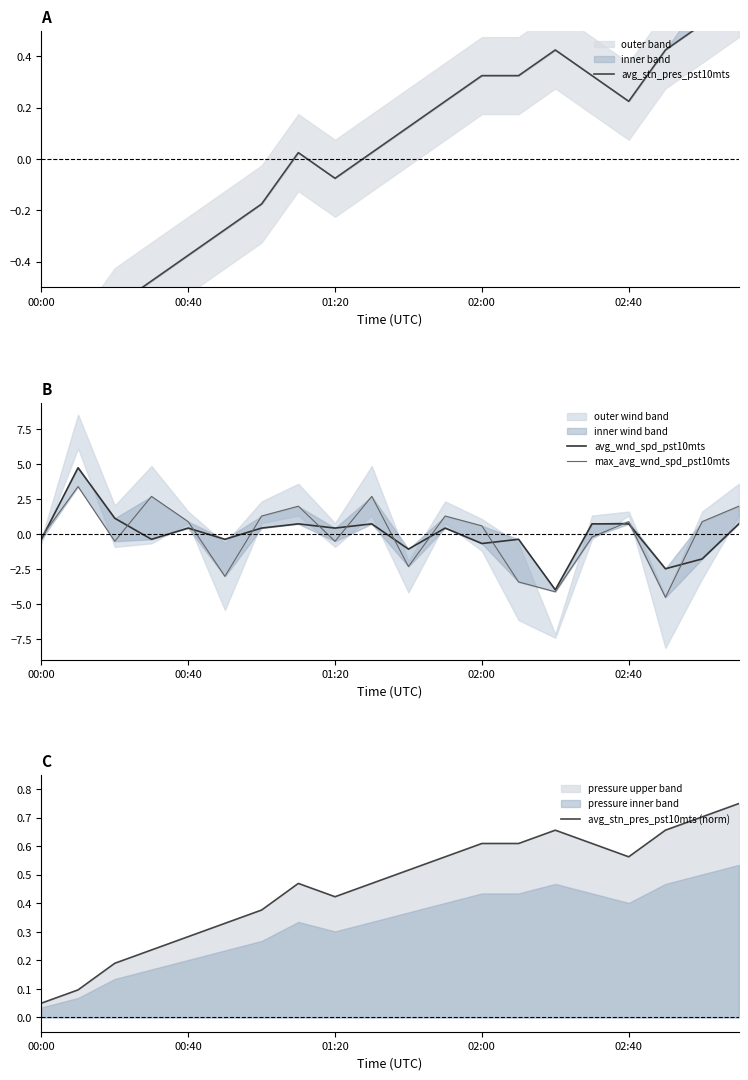

What is the total value across all series at 13?

-2.8